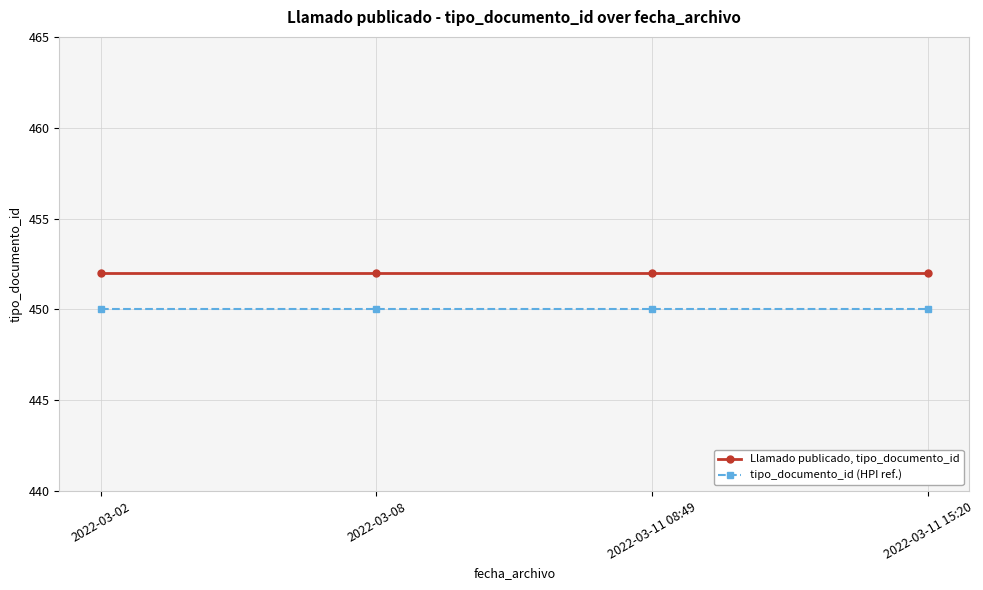

What is the approximate value of tipo_documento_id (HPI ref.) at 2022-03-08?

450